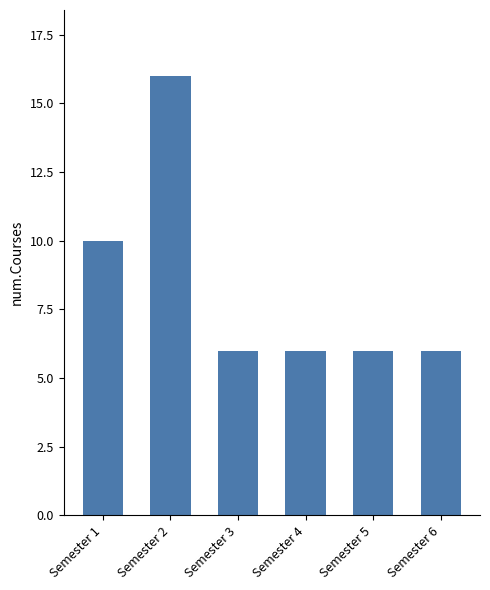

How many bars are there in total?

6